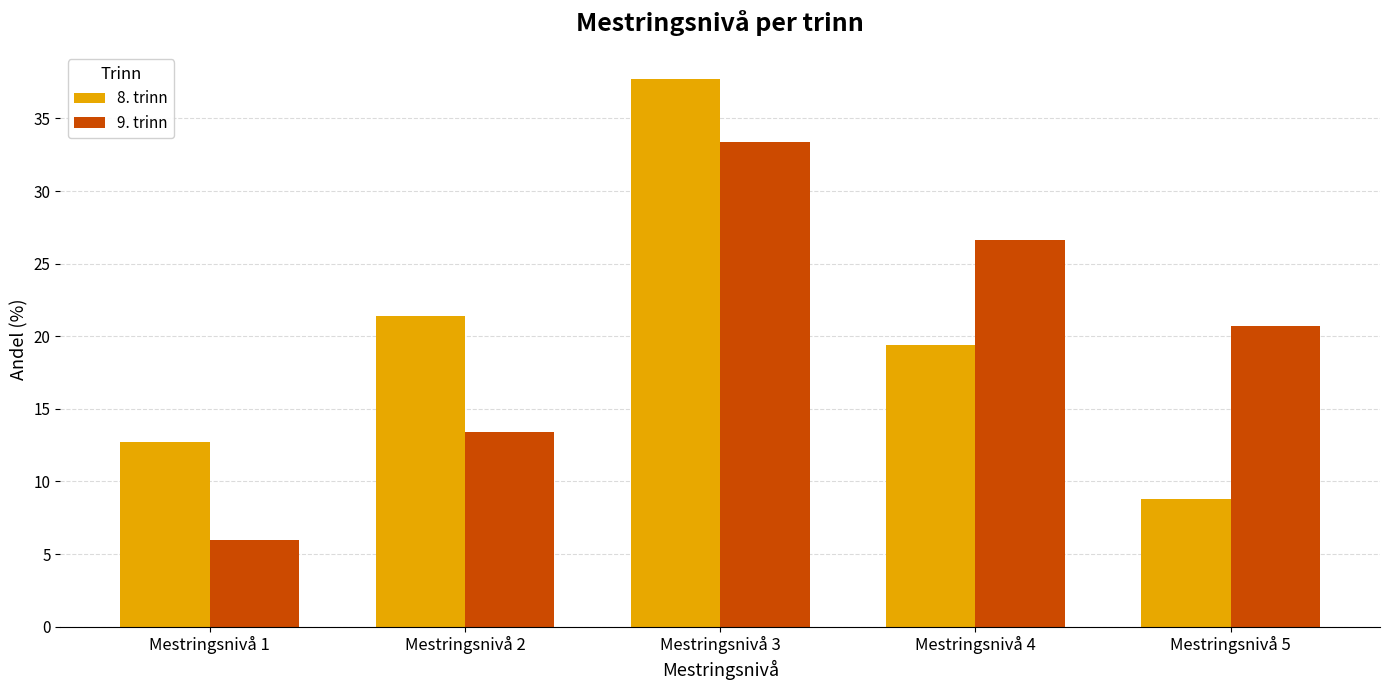

The value of 8. trinn at Mestringsnivå 1 is 3.1. True or false?

False